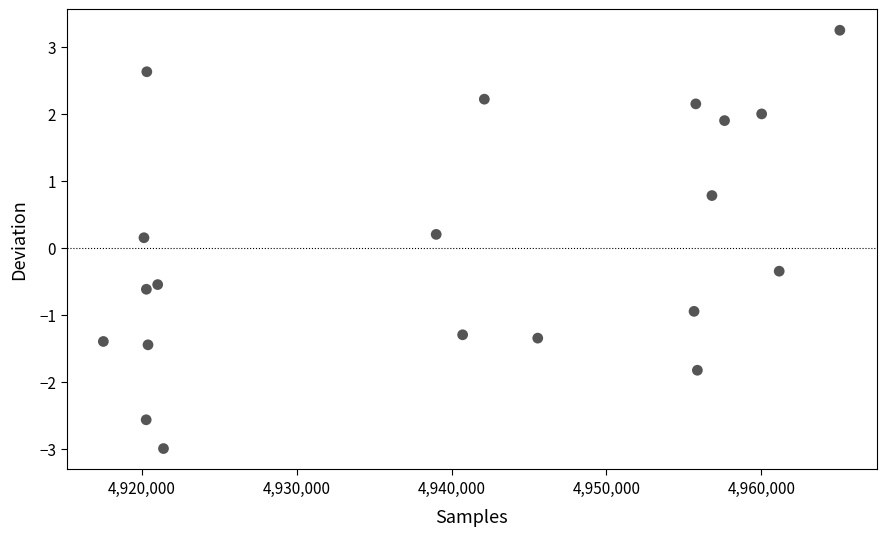

What is the range of X values (max minus min)?

47582.0